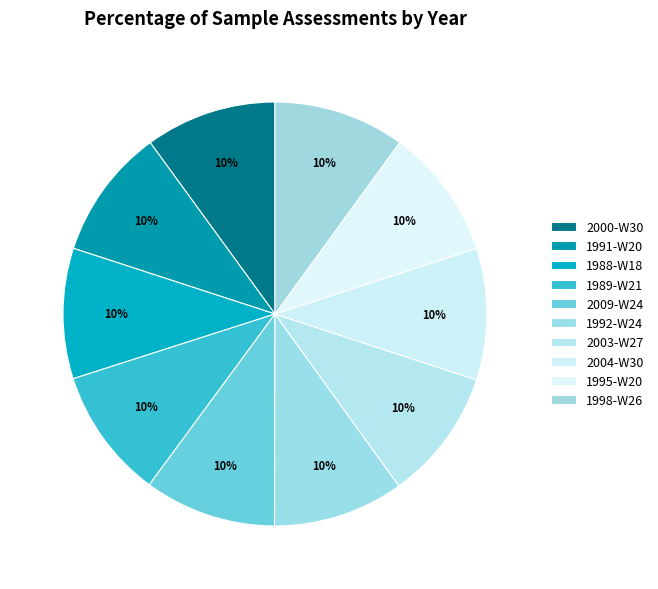

How many slices are in this pie chart?

10